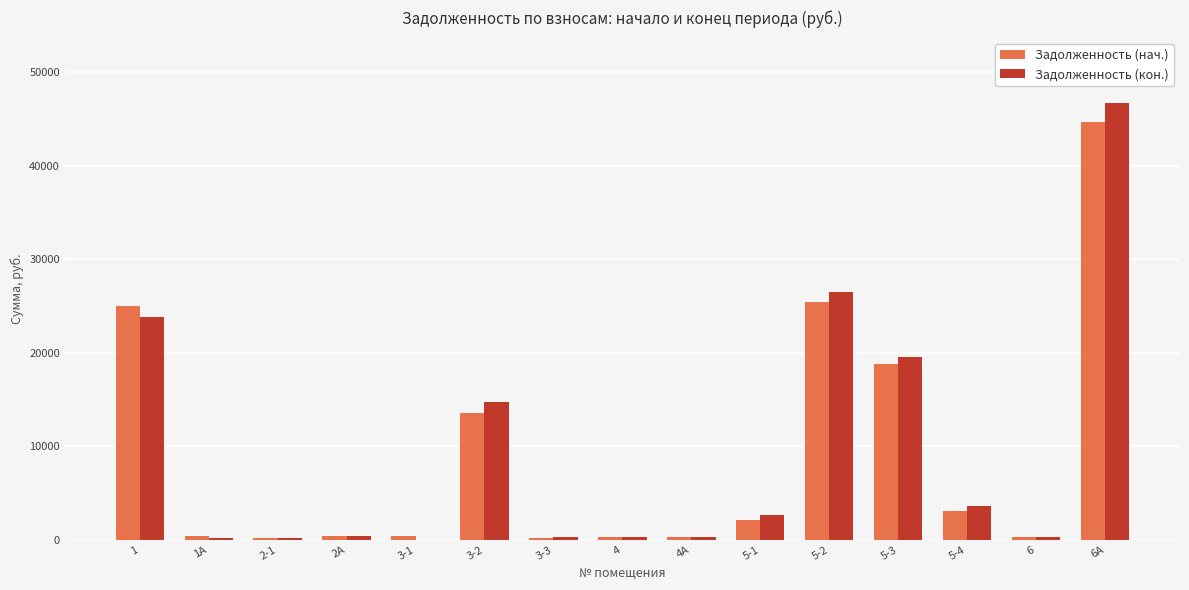

What is the sum of all Задолженность (кон.) values?

139503.5